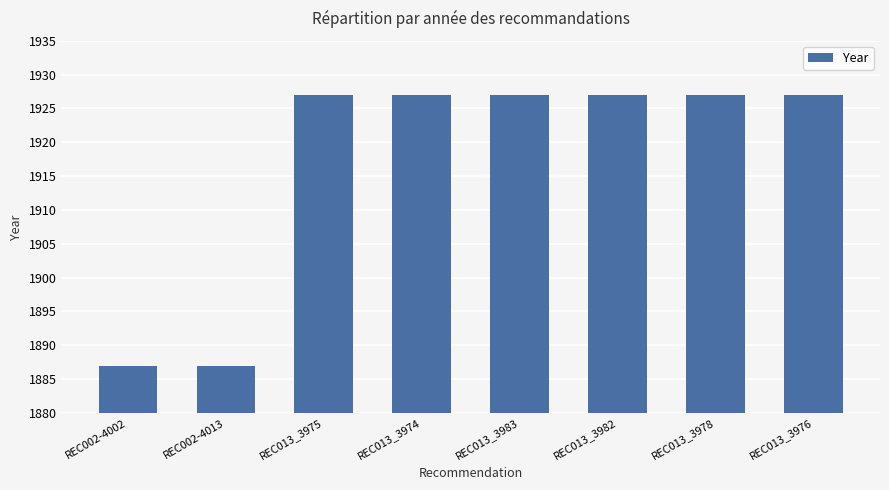

What is the greatest value displayed?

1927